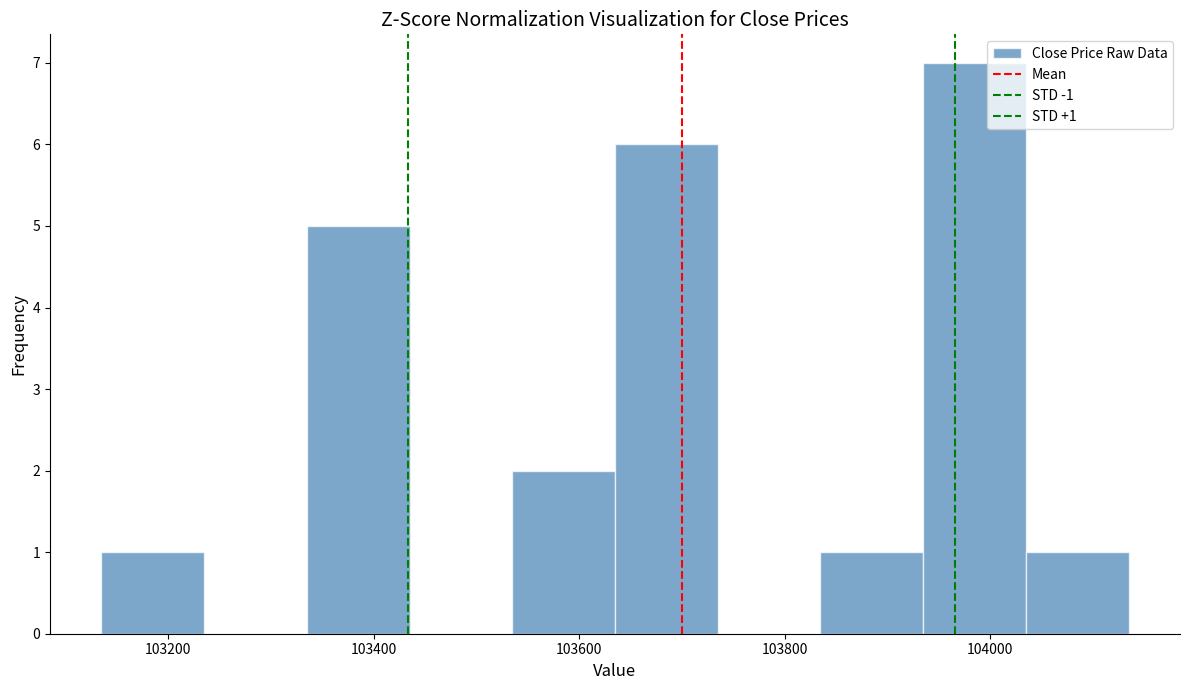

Which range on the x-axis has the tallest bar?

103935 to 104035